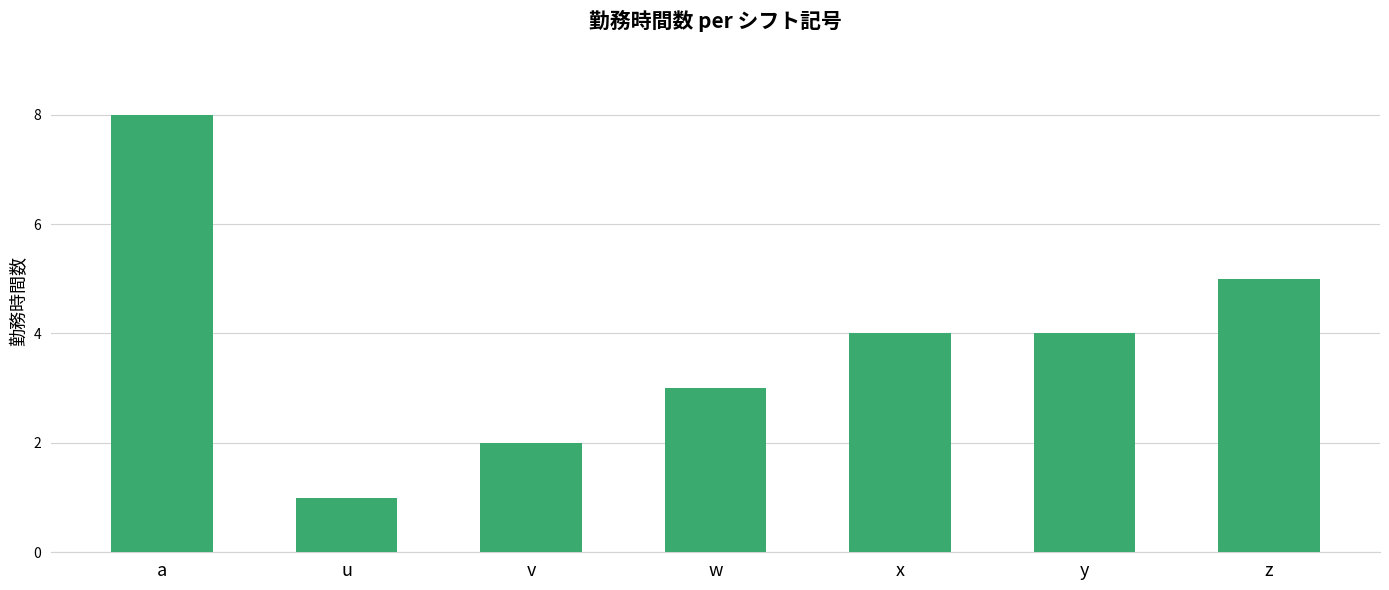

Reading left to right, what are all the values shown in this chart?

a=8	u=1	v=2	w=3	x=4	y=4	z=5